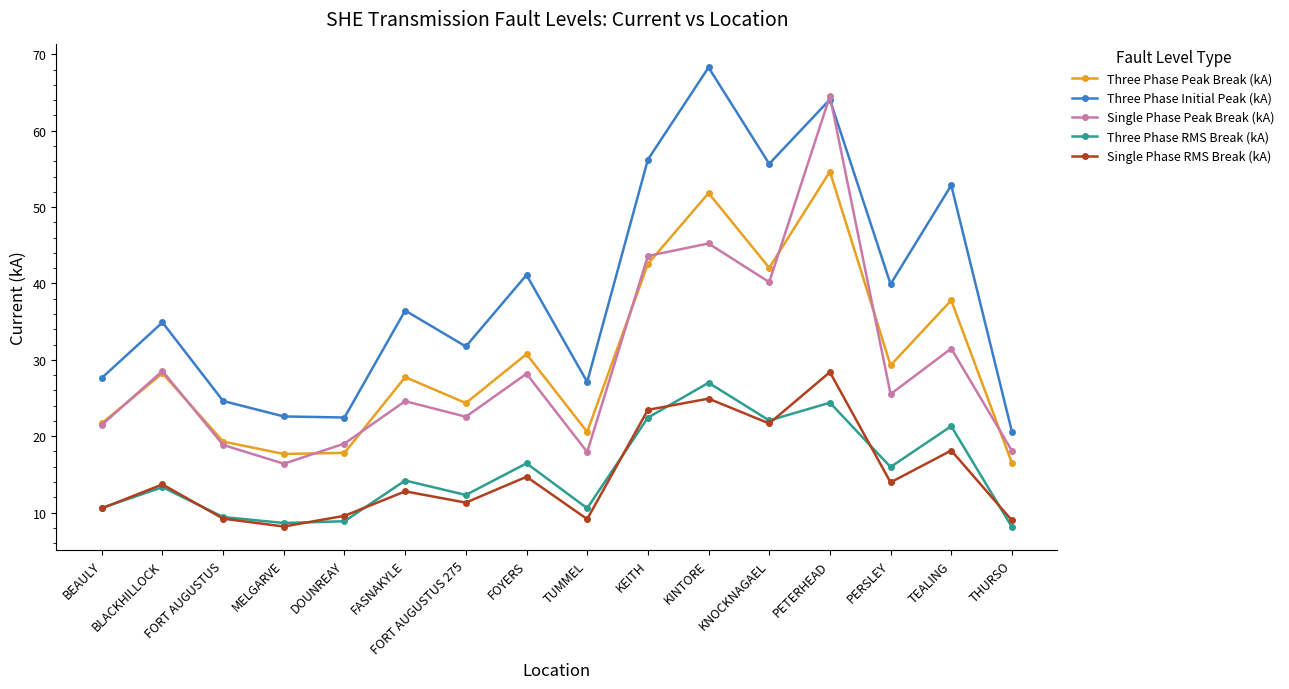

What is the approximate value of Single Phase Peak Break (kA) at FOYERS?

28.2